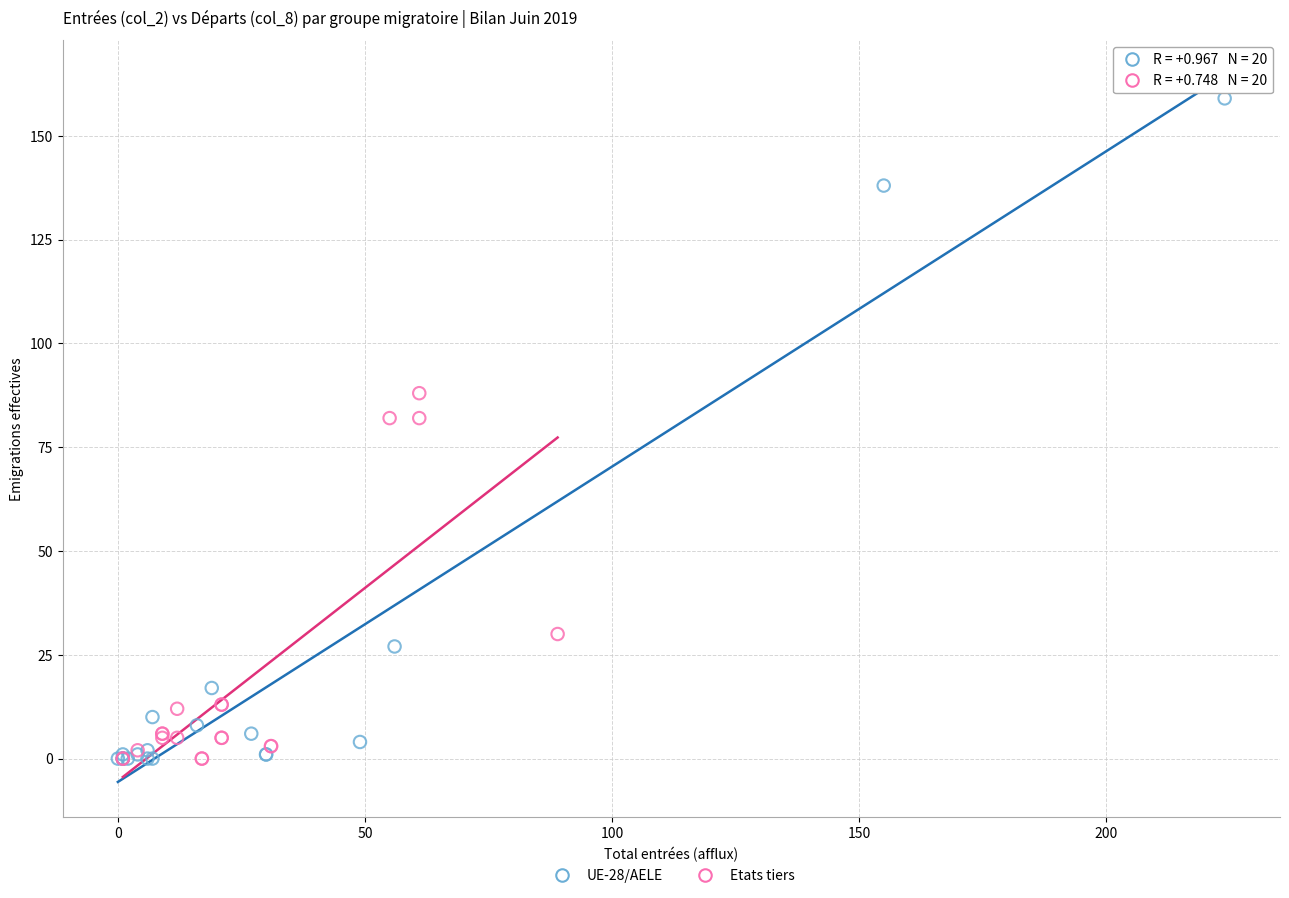

Which series has the largest Y range (max minus min)?

UE-28/AELE